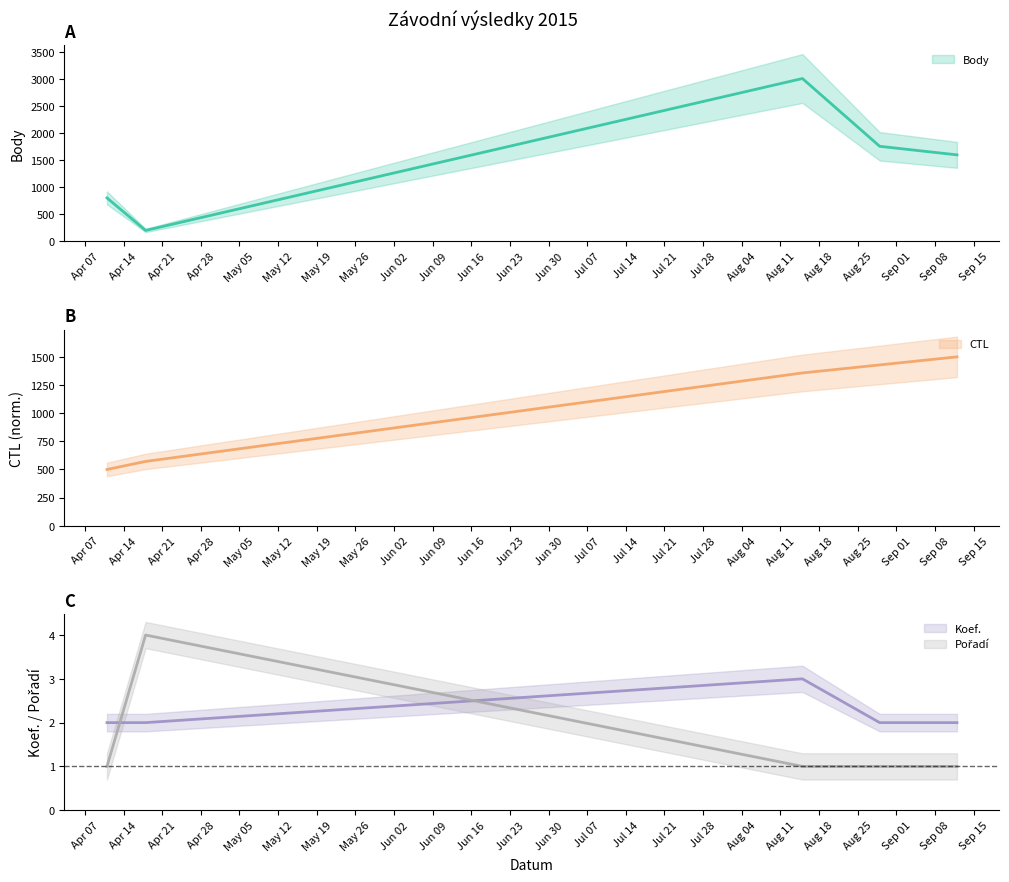

Rank the series by their maximum value, from lowest to highest.

Koef., Pořadí, CTL, Body